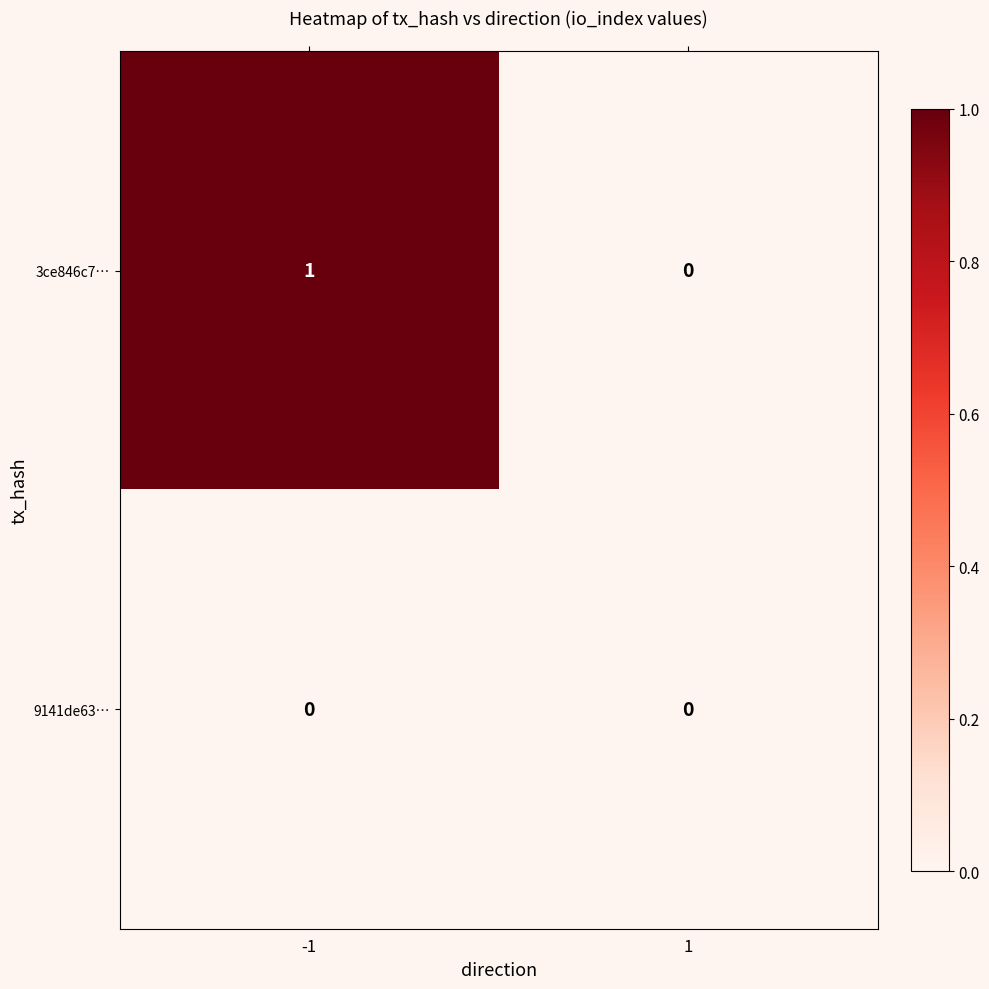

Which series changed the most between -1 and 1?

3ce846c7…